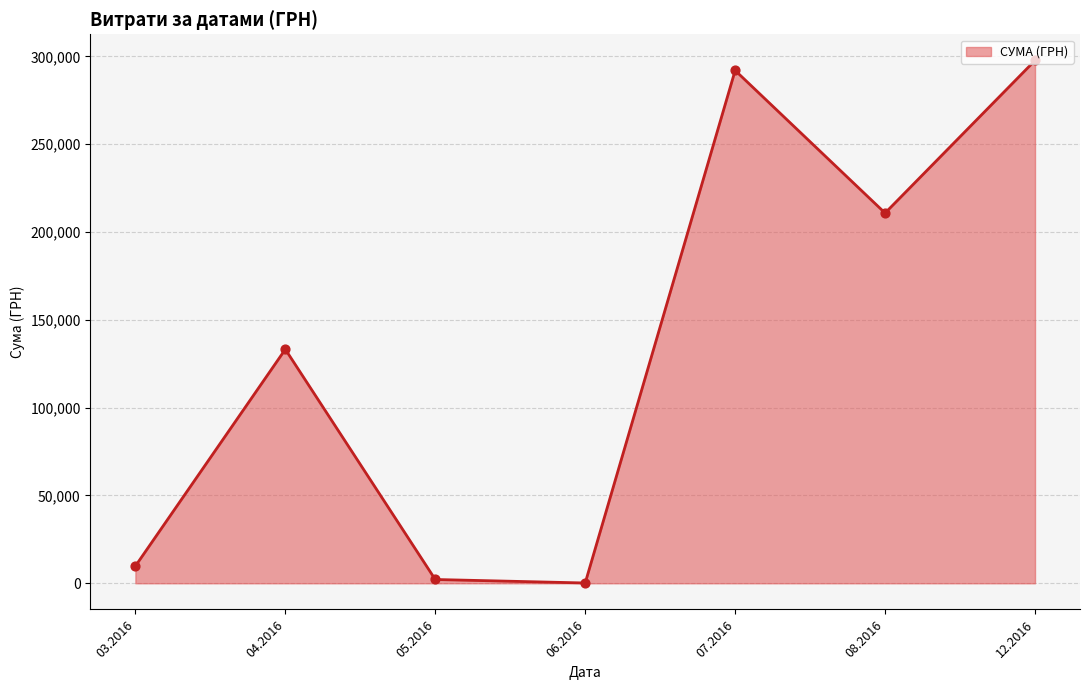

Between 12.2016 and 08.2016, which is larger?

12.2016